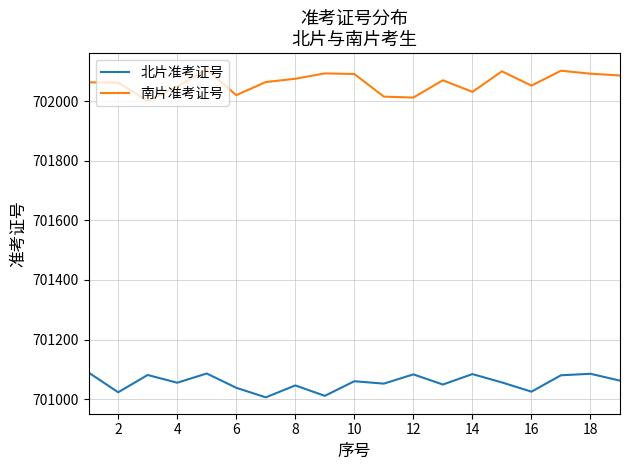

List the series in order of their overall mean, lowest first.

北片准考证号, 南片准考证号